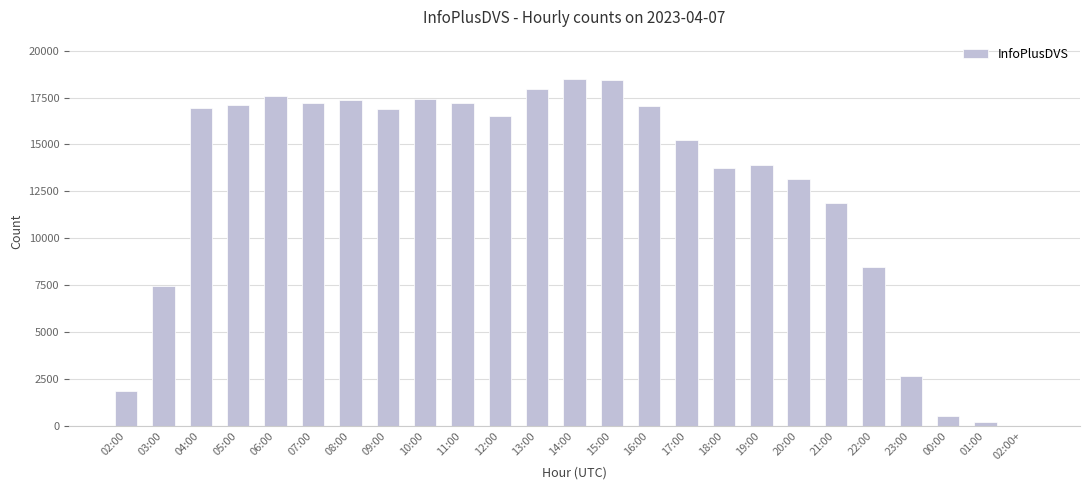

What is the sum of all values?

315405